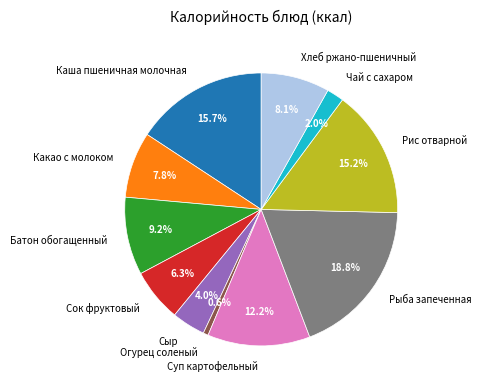

Does Хлеб ржано-пшеничный represent more than half of the total?

No